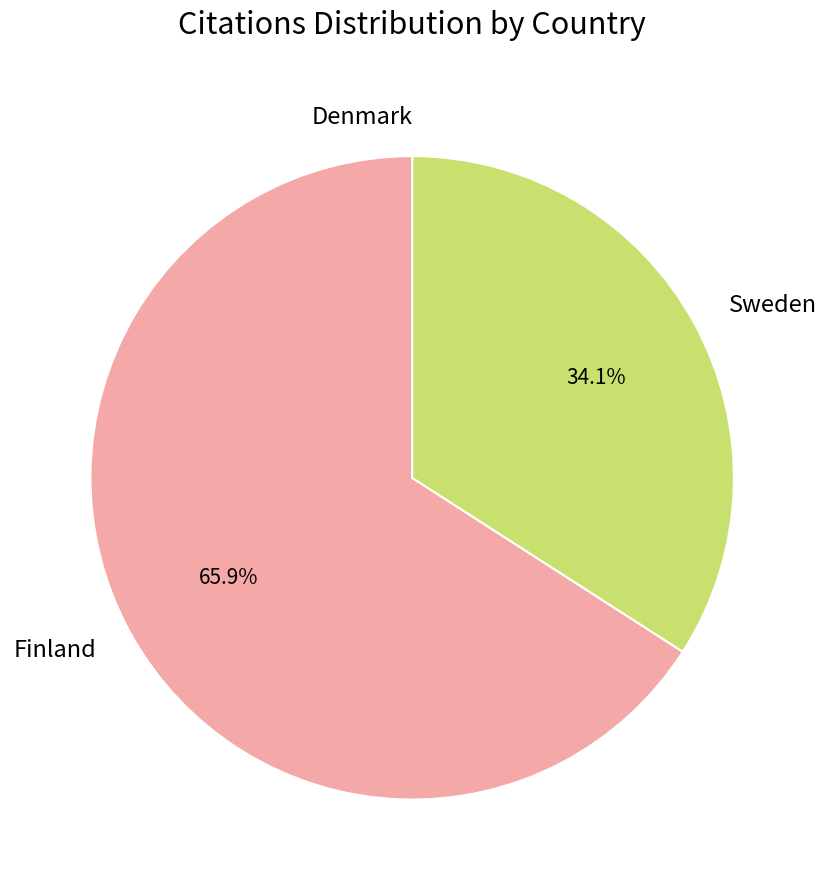

Does Finland represent more than half of the total?

Yes